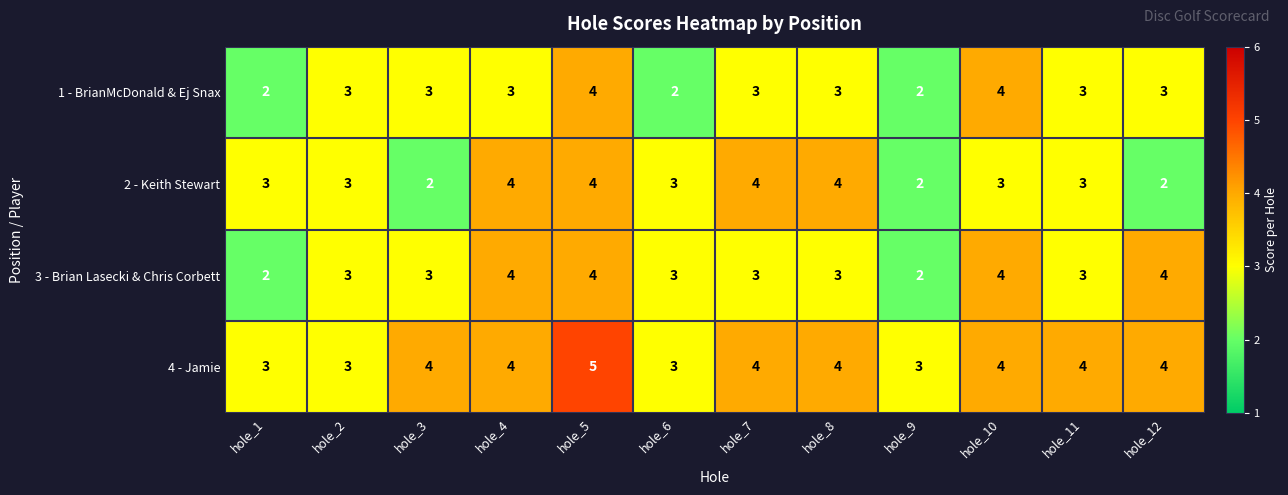

Which series changed the most between hole_2 and hole_5?

4 - Jamie